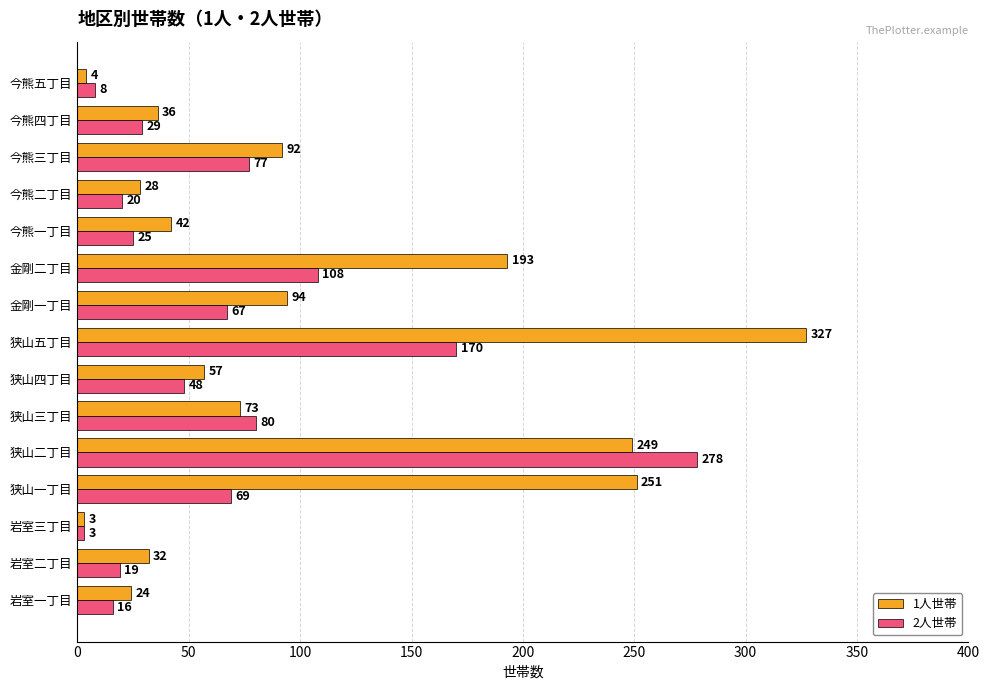

Rank the categories by 2人世帯 value from highest to lowest.

狭山二丁目, 狭山五丁目, 金剛二丁目, 狭山三丁目, 今熊三丁目, 狭山一丁目, 金剛一丁目, 狭山四丁目, 今熊四丁目, 今熊一丁目, 今熊二丁目, 岩室二丁目, 岩室一丁目, 今熊五丁目, 岩室三丁目